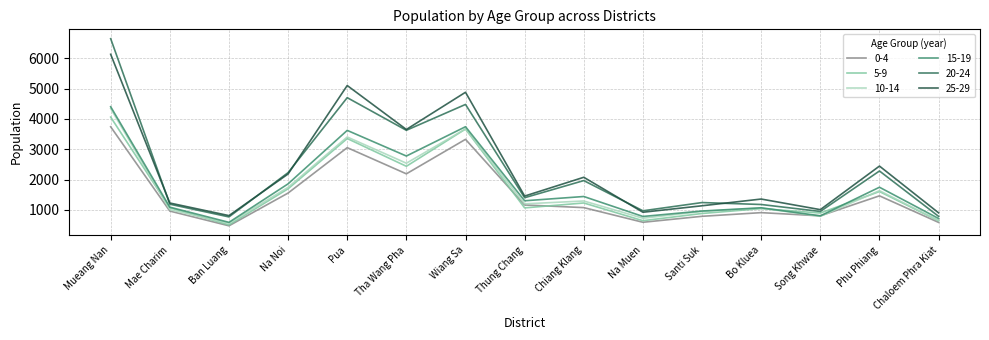

True or false: 25-29 and 15-19 cross at least once.

False